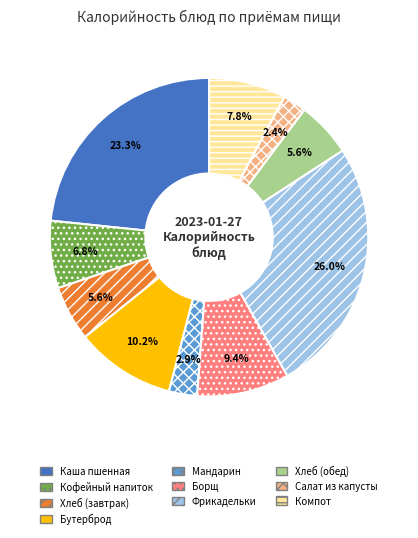

Does any single category account for the majority?

No